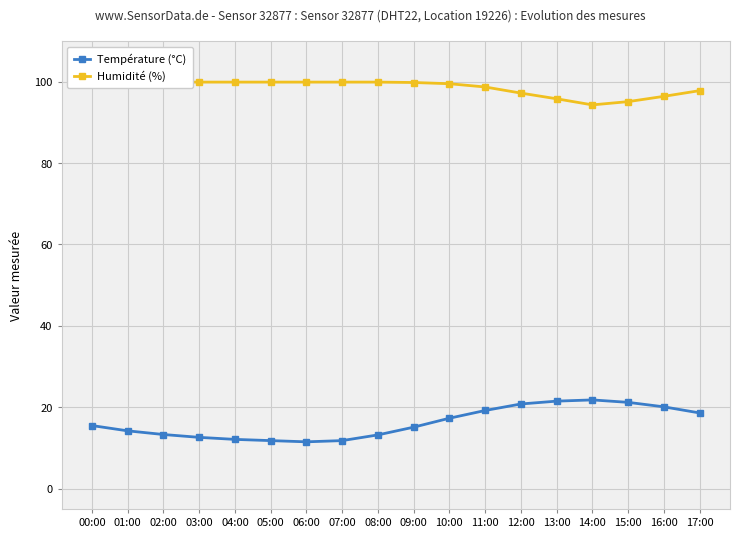

True or false: Température (°C) has a value of 4.4 at 03:00.

False